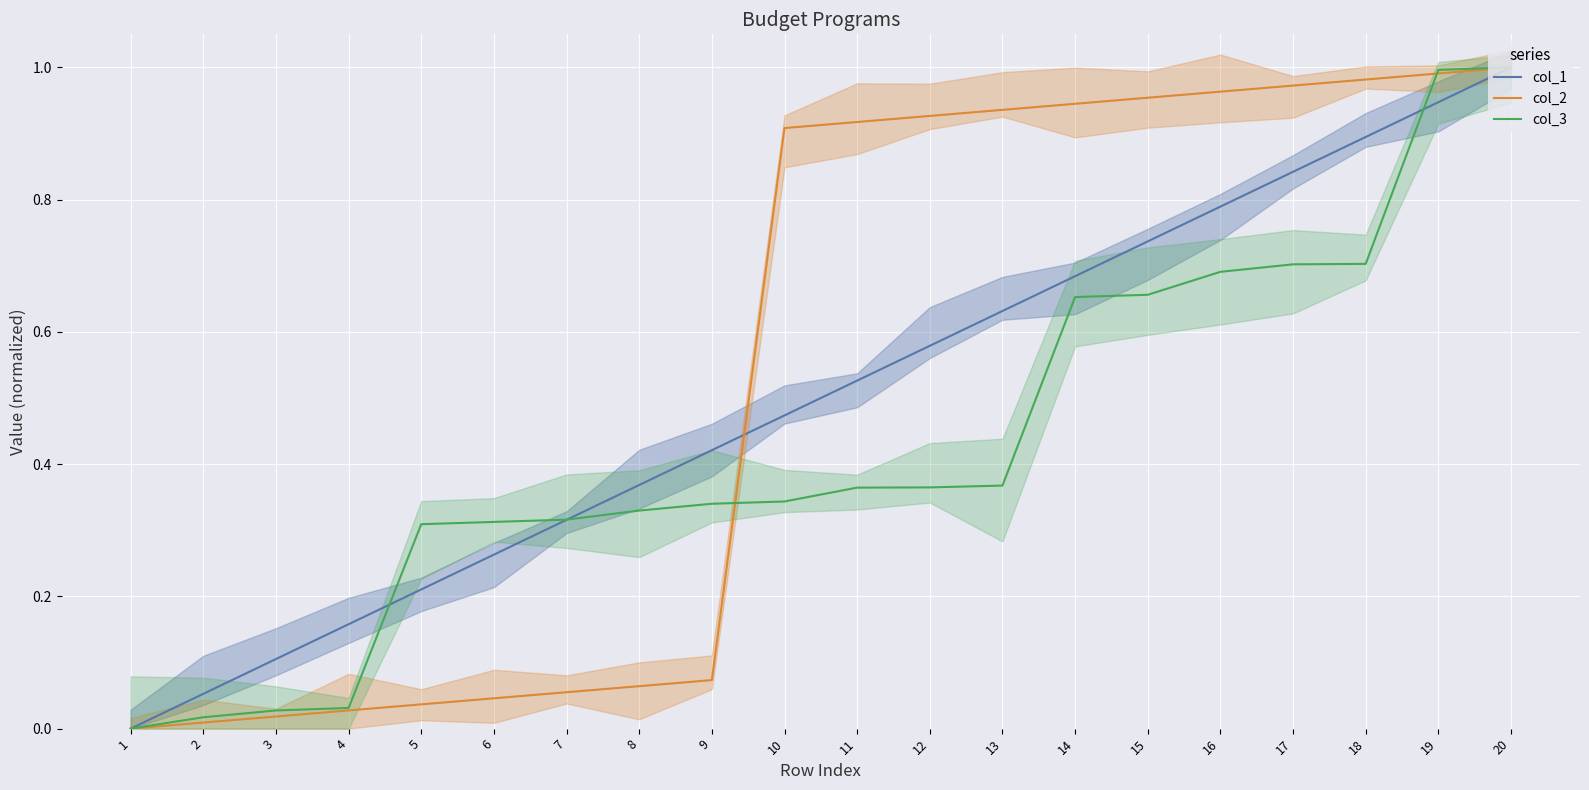

Is the value of col_3 at 8 greater than the value of col_2 at 6?

Yes